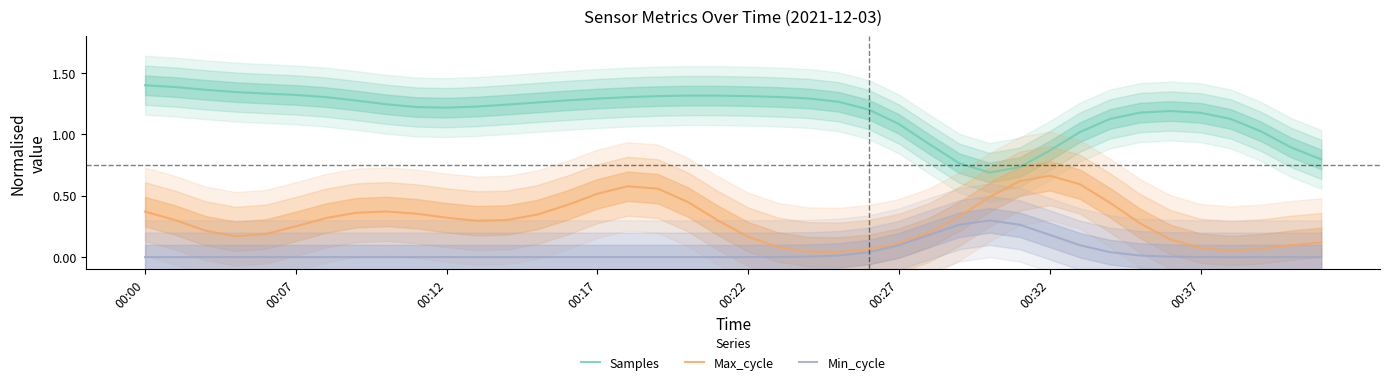

Which category has the lowest value in the Max_cycle series?

23